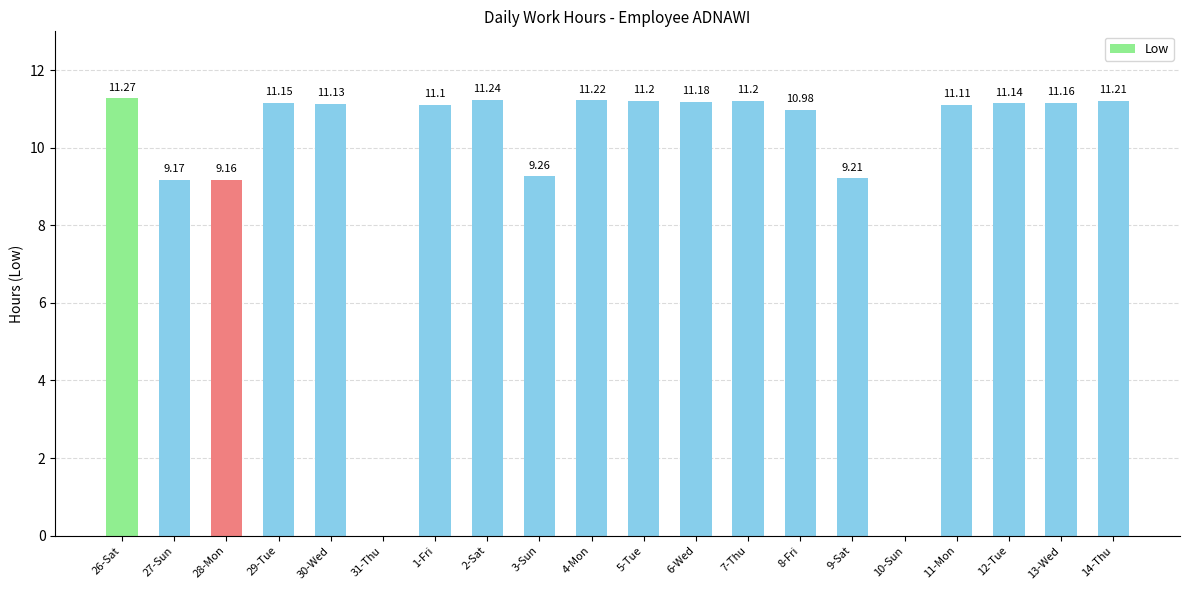

Is it true that the value at 10-Sun is -4.1?

False